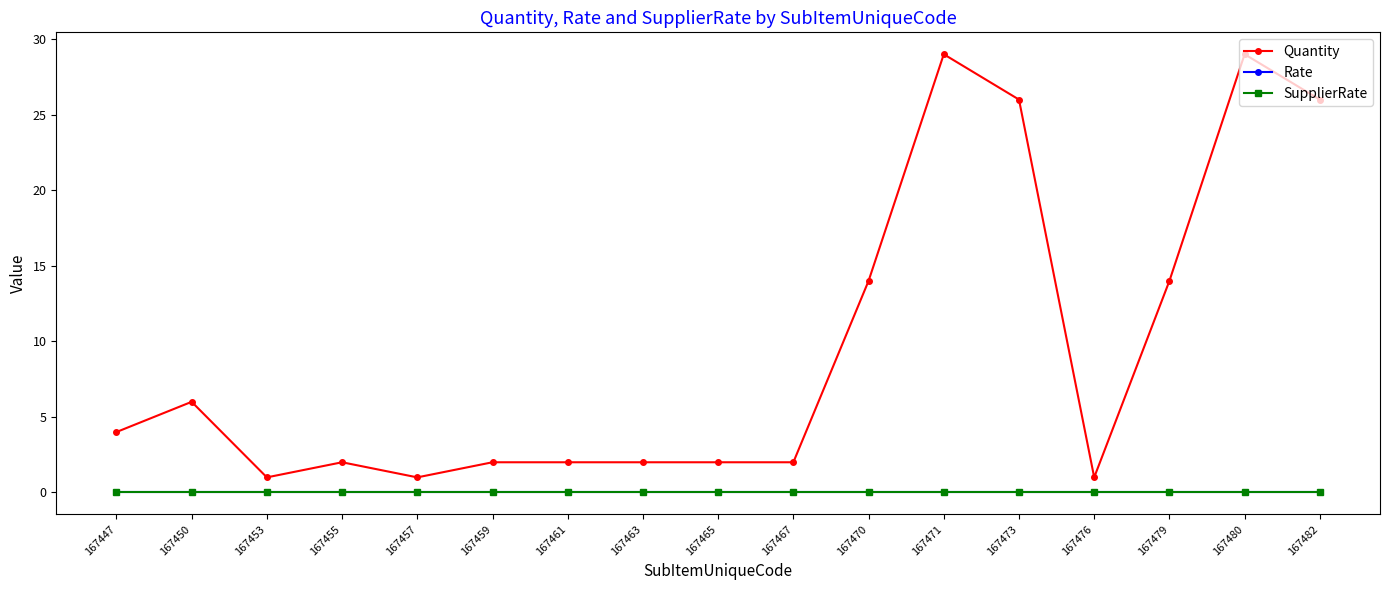

Does the chart have visible grid lines?

No